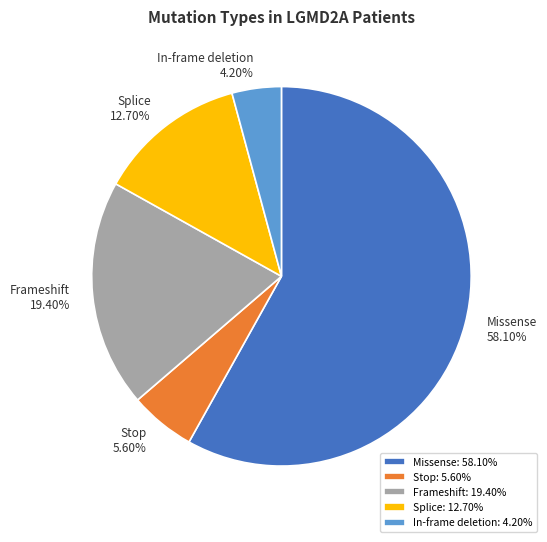

To the nearest percent, what is the difference between the largest and smallest slice percentages?

54%